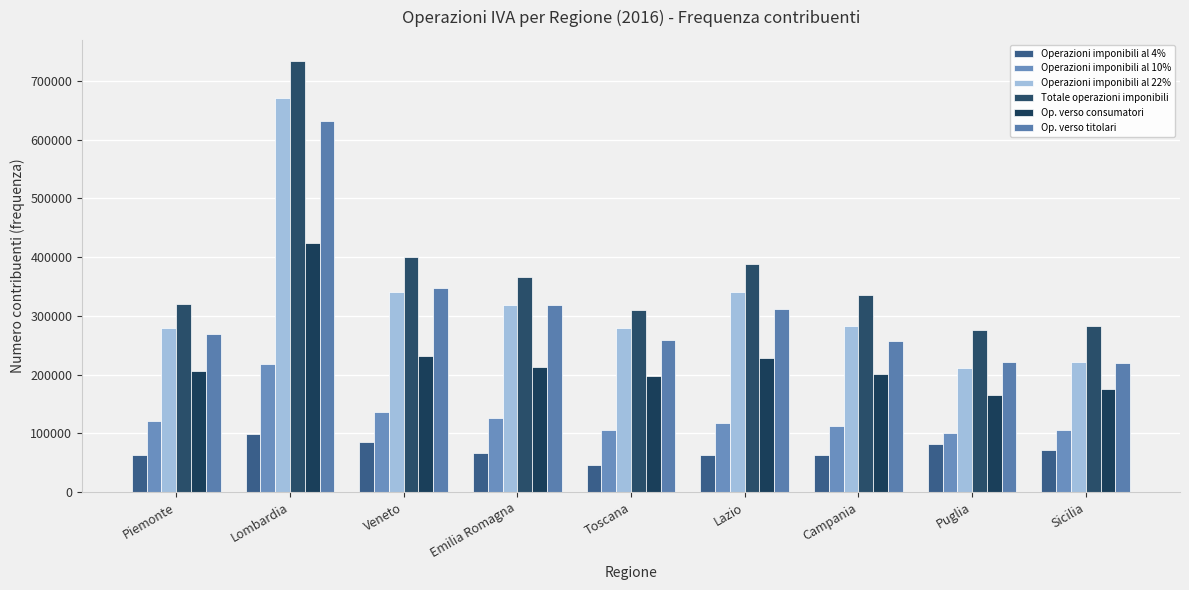

What value does the Operazioni imponibili al 22% series have at Sicilia, to the nearest 10?

222260